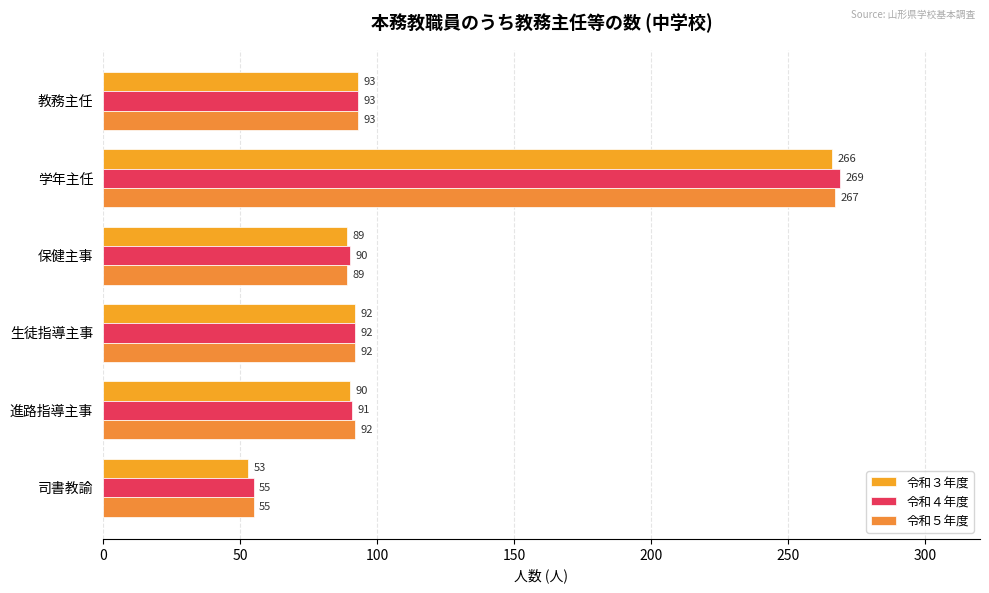

What is the average value of the 令和５年度 series?

115